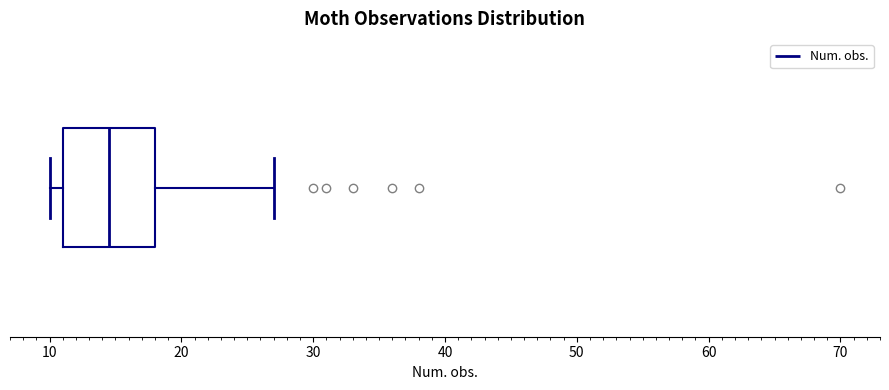

Transcribe this box plot: give where the median line is, the range the box spans, and where the two whiskers end, as read against the x-axis. The values are not printed on the chart, so give them approximately, as read against the axis.

median 15, box 11 to 18, whiskers 10 to 27